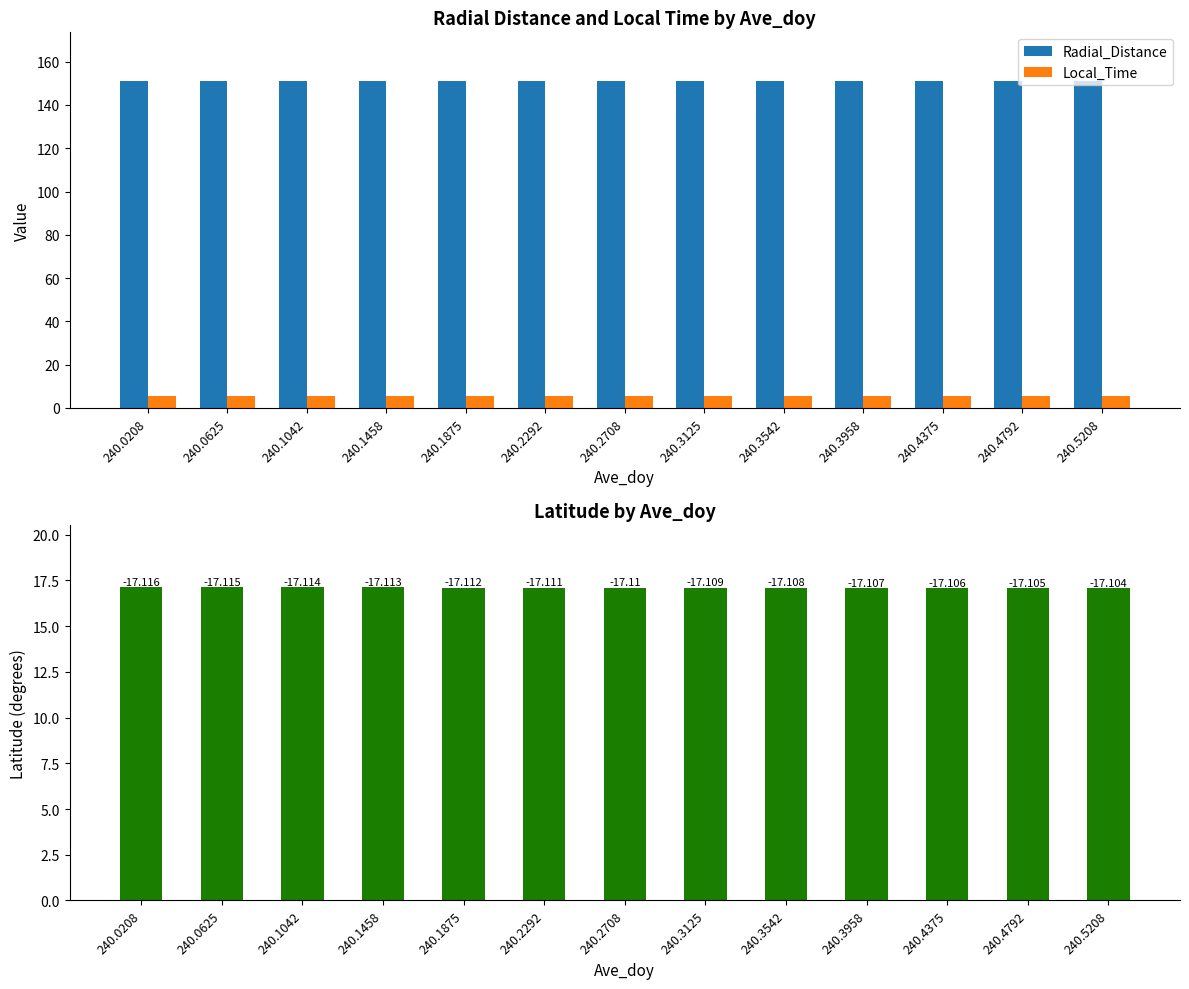

Reading left to right, what are all the values shown in this chart?

Radial_Distance: 240.0208=150.9	240.0625=150.9	240.1042=150.9	240.1458=150.9	240.1875=150.9	240.2292=150.9	240.2708=150.9	240.3125=150.9	240.3542=150.9	240.3958=150.9	240.4375=150.9	240.4792=150.9	240.5208=150.9
Local_Time: 240.0208=5.7	240.0625=5.7	240.1042=5.7	240.1458=5.7	240.1875=5.7	240.2292=5.7	240.2708=5.7	240.3125=5.7	240.3542=5.7	240.3958=5.7	240.4375=5.7	240.4792=5.7	240.5208=5.7
Latitude: 240.0208=17.1	240.0625=17.1	240.1042=17.1	240.1458=17.1	240.1875=17.1	240.2292=17.1	240.2708=17.1	240.3125=17.1	240.3542=17.1	240.3958=17.1	240.4375=17.1	240.4792=17.1	240.5208=17.1